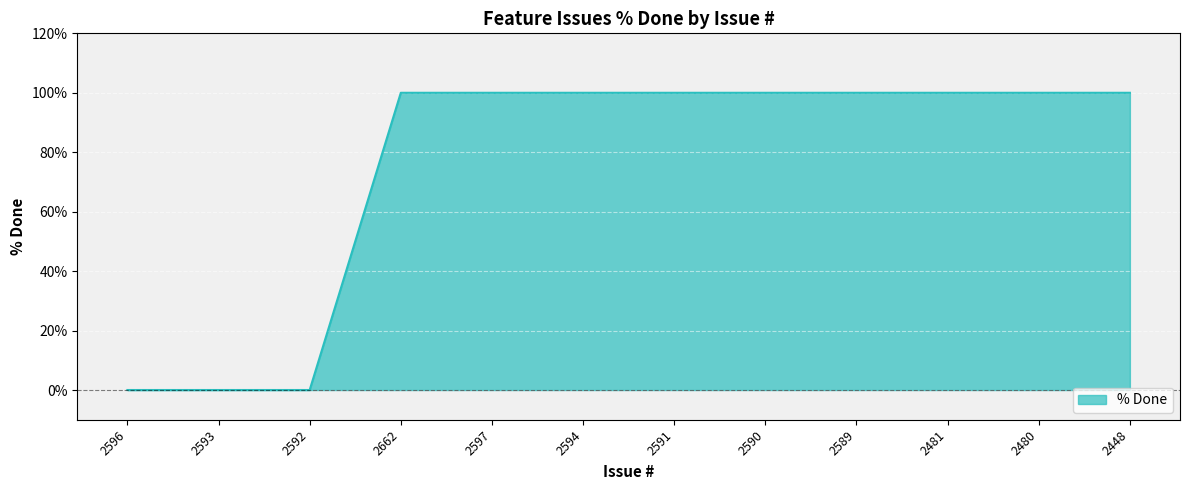

What position from the right is 2592?

10